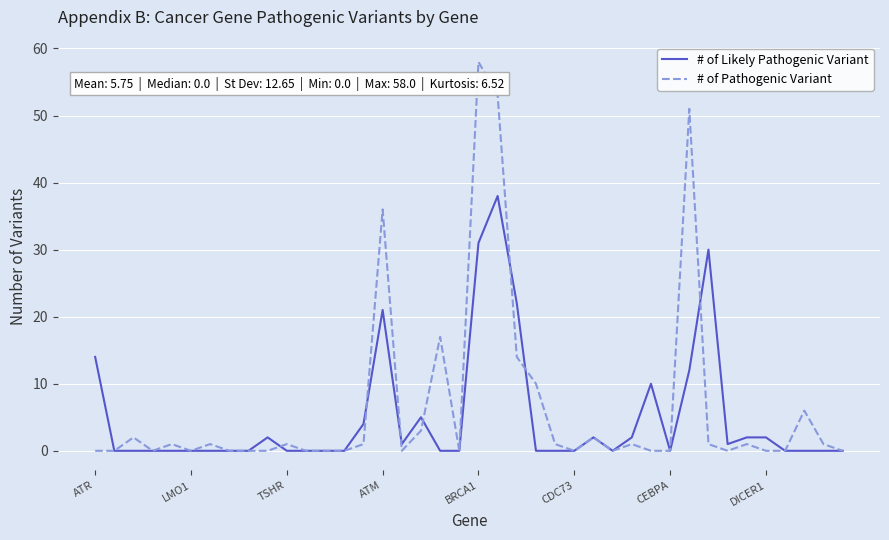

Which series has the widest spread of values?

# of Pathogenic Variant